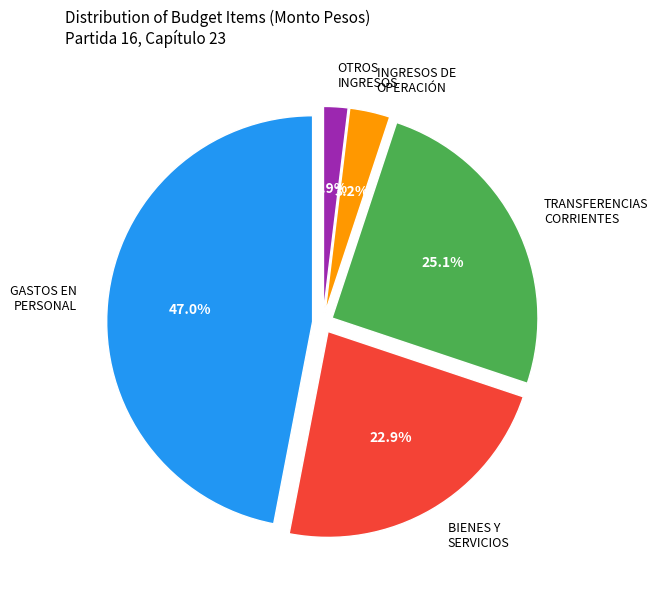

What is the largest slice in the pie chart?

GASTOS EN PERSONAL